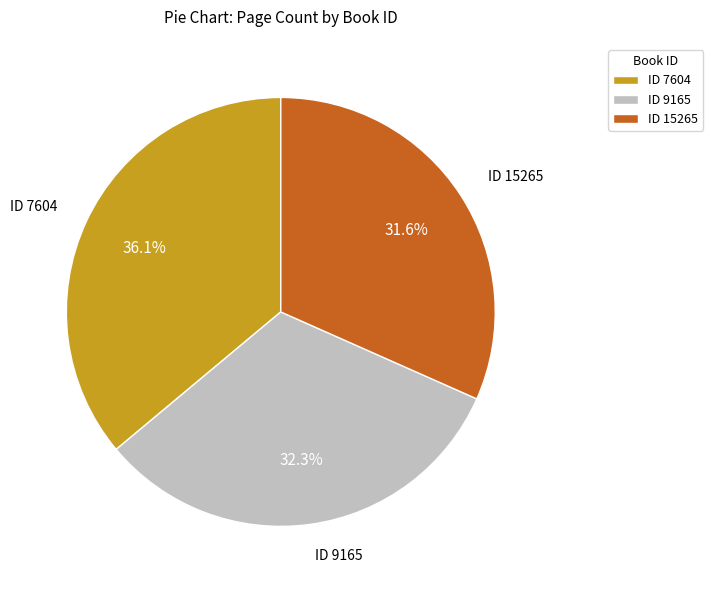

To the nearest percent, what is the average slice percentage?

33%